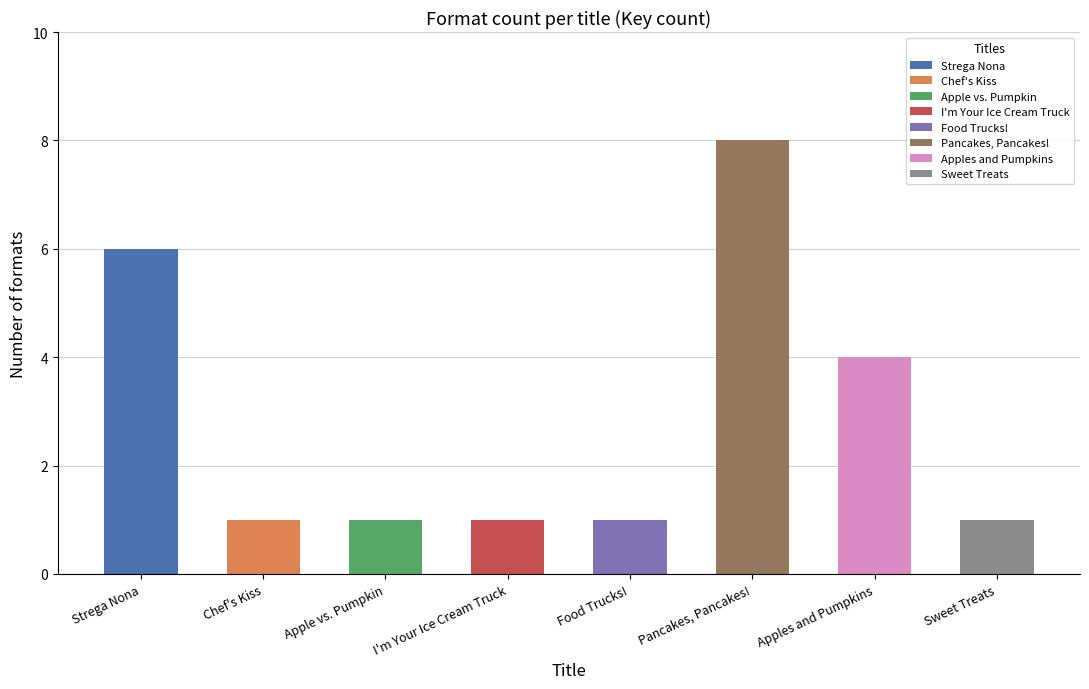

Rank the categories by value from lowest to highest.

Chef's Kiss, Apple vs. Pumpkin, I'm Your Ice Cream Truck, Food Trucks!, Sweet Treats, Apples and Pumpkins, Strega Nona, Pancakes, Pancakes!